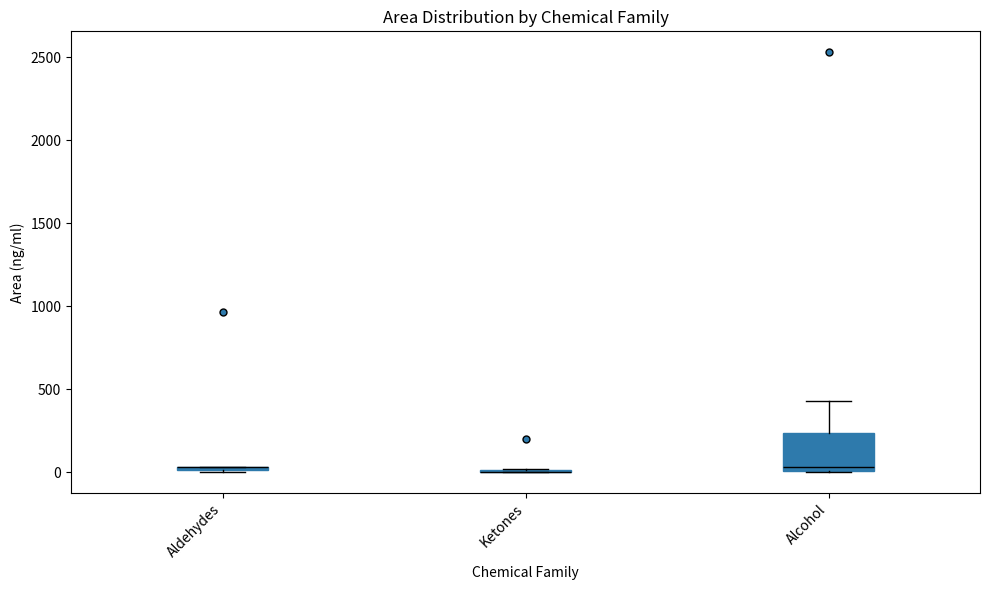

Which box is the tallest, from its lower edge to its upper edge?

Alcohol